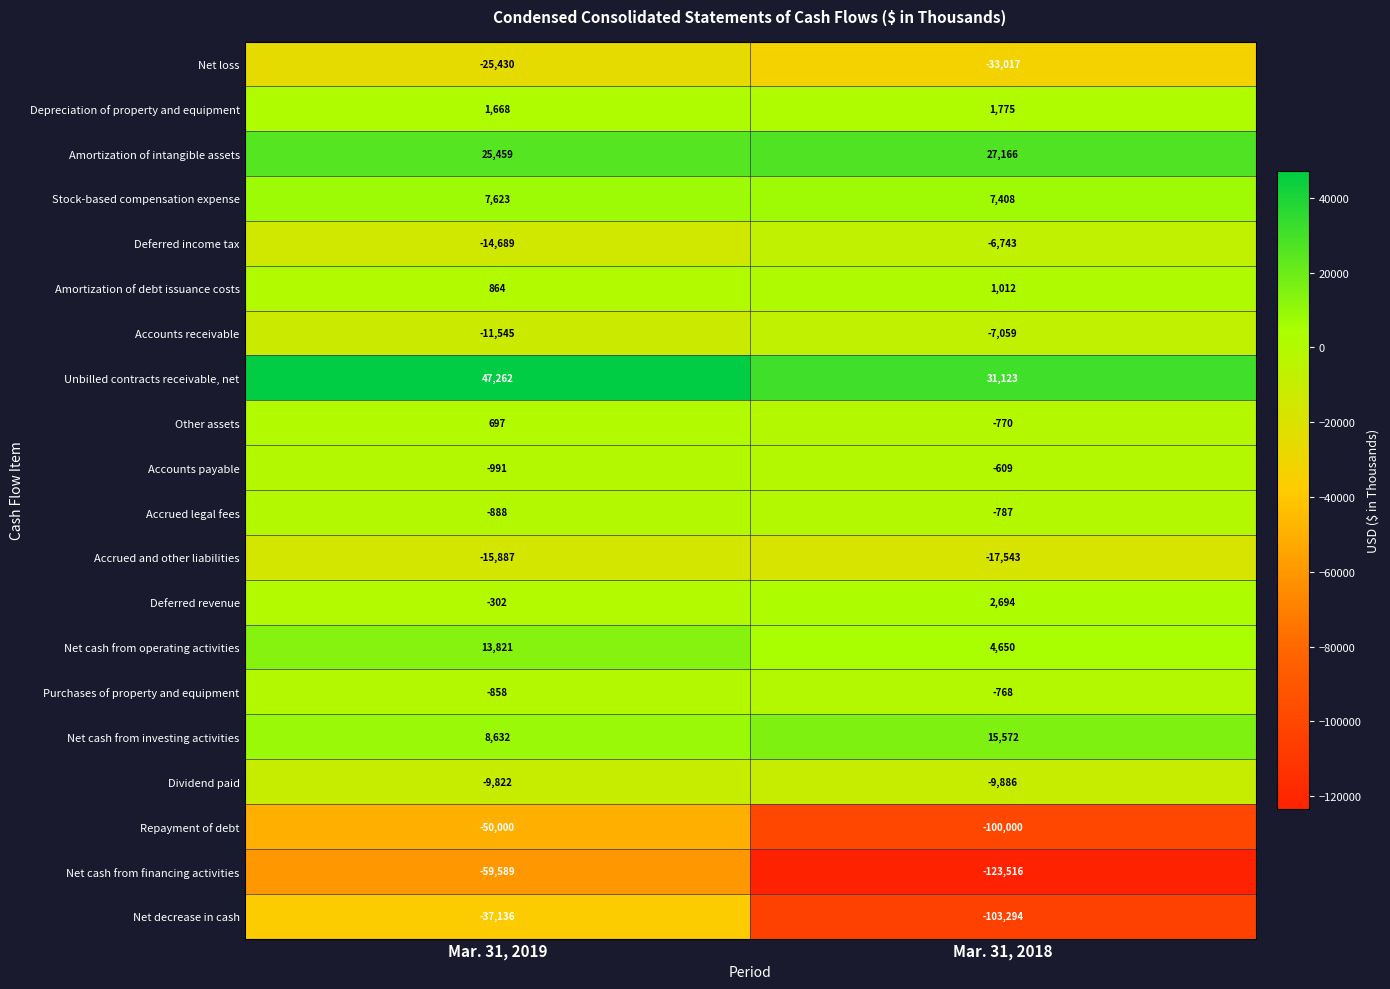

What is the sum of all Net loss values?

-58447